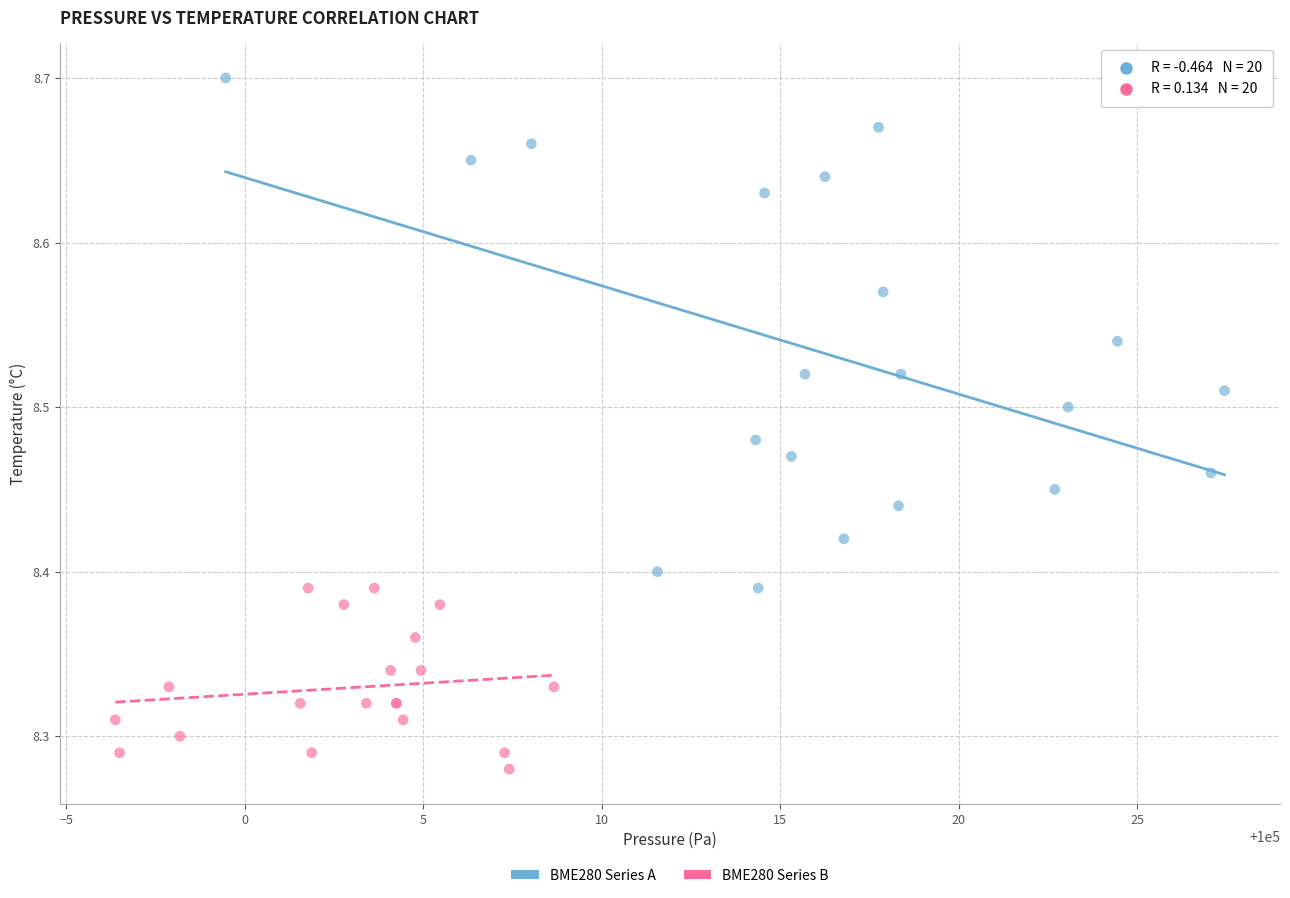

Which series contains the lowest Y value?

BME280 Series B